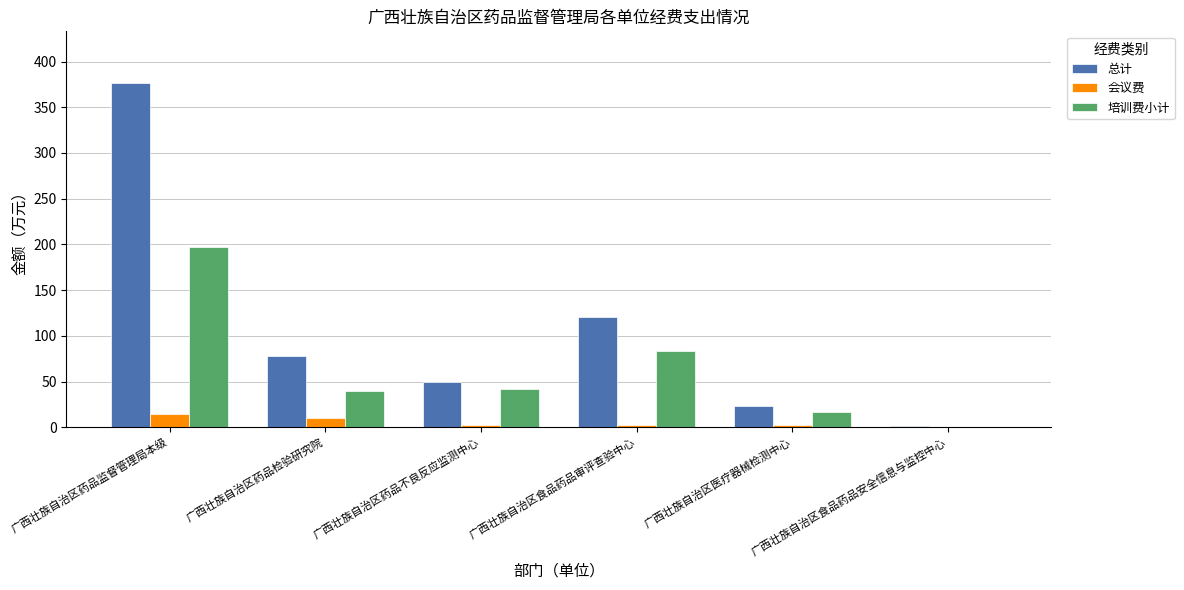

At which label is 总计 closest to 188?

广西壮族自治区食品药品审评查验中心